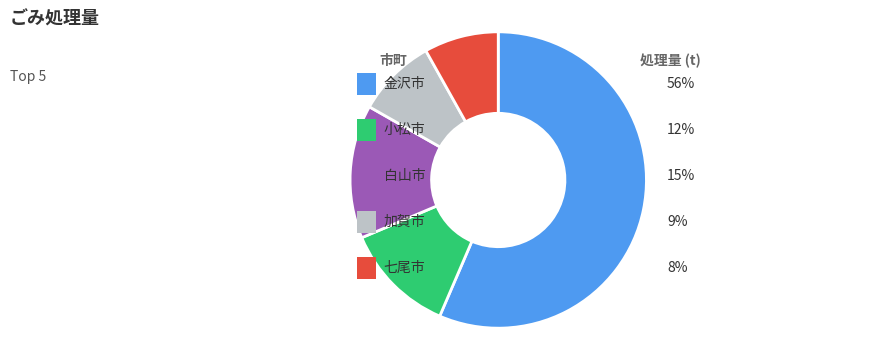

Count the number of slices in the pie.

5